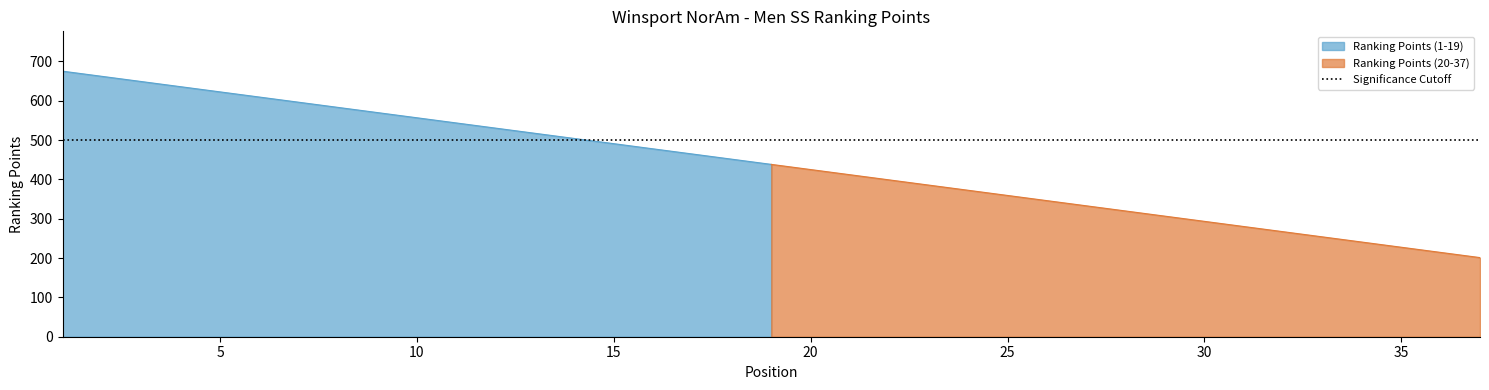

What is the minimum value for Ranking Points (1-19)?

438.1